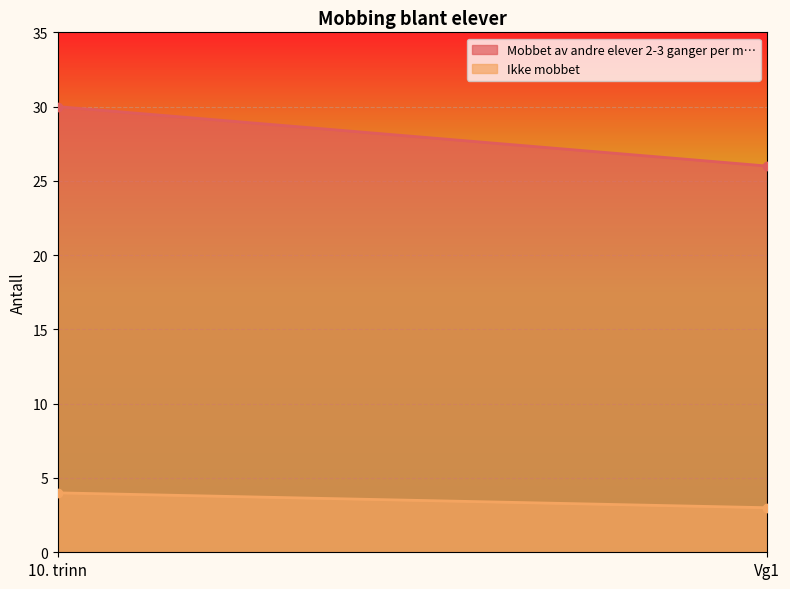

Is the value of Ikke mobbet at 10. trinn greater than the value of Mobbet av andre elever 2-3 ganger per m… at Vg1?

No